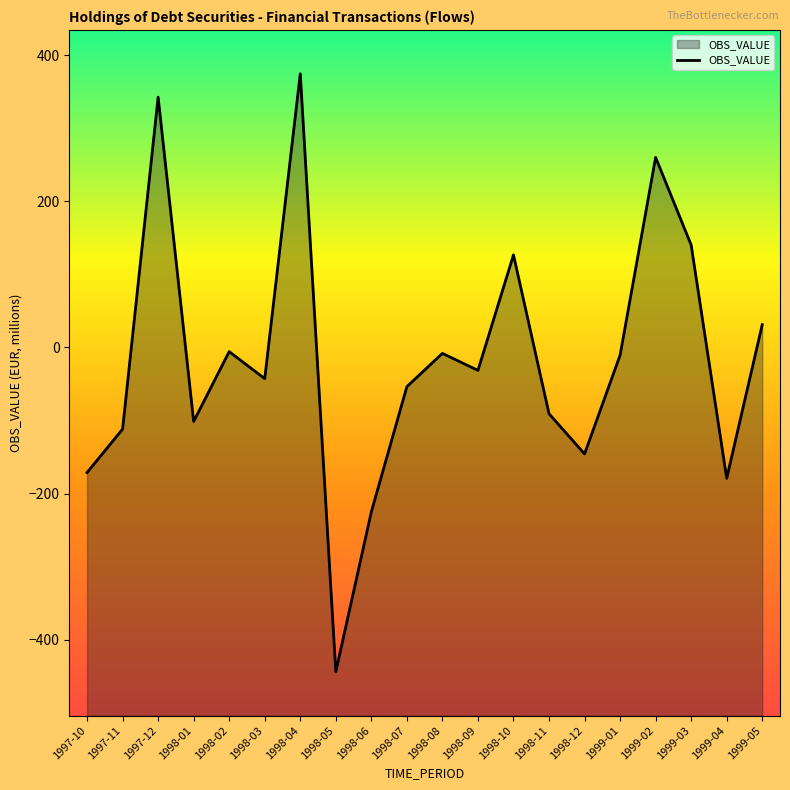

What is the difference between the maximum and minimum values?

817.7